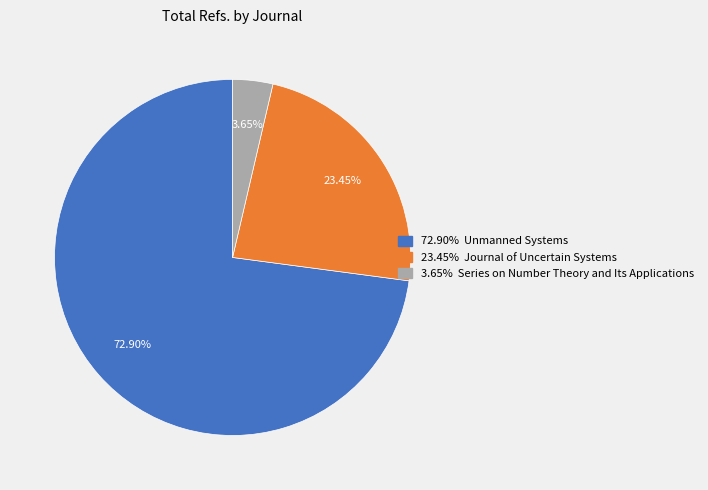

Does any single category account for the majority?

Yes